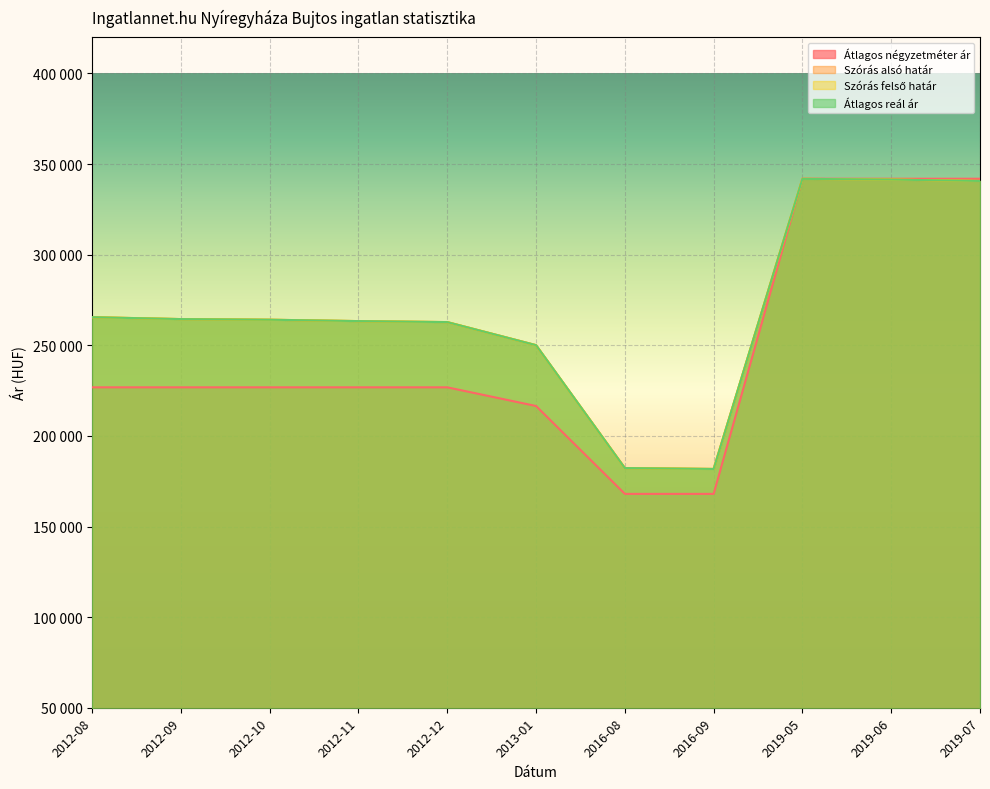

Reading right to left, list all the values displayed in this chart.

Átlagos négyzetméter ár: 341904	341904	341904	168000	168000	216494	226804	226804	226804	226804	226804
Szórás alsó határ: 340672	341441	341827	181760	182251	250062	262793	263345	264107	264455	265505
Szórás felső határ: 340672	341441	341827	181760	182251	250062	262793	263345	264107	264455	265505
Átlagos reál ár: 340672	341441	341827	181760	182251	250062	262793	263345	264107	264455	265505